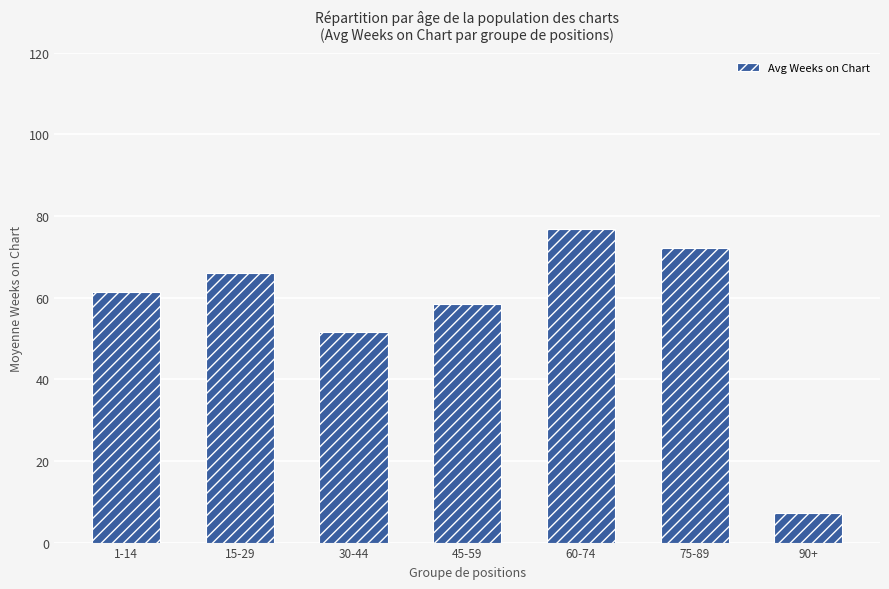

List the labels in order of value, largest first.

60-74, 75-89, 15-29, 1-14, 45-59, 30-44, 90+